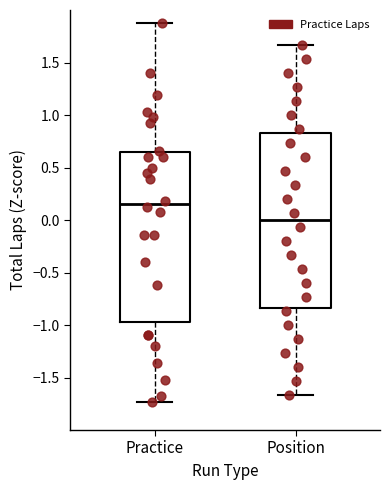

Which box has the lowest median line?

Position